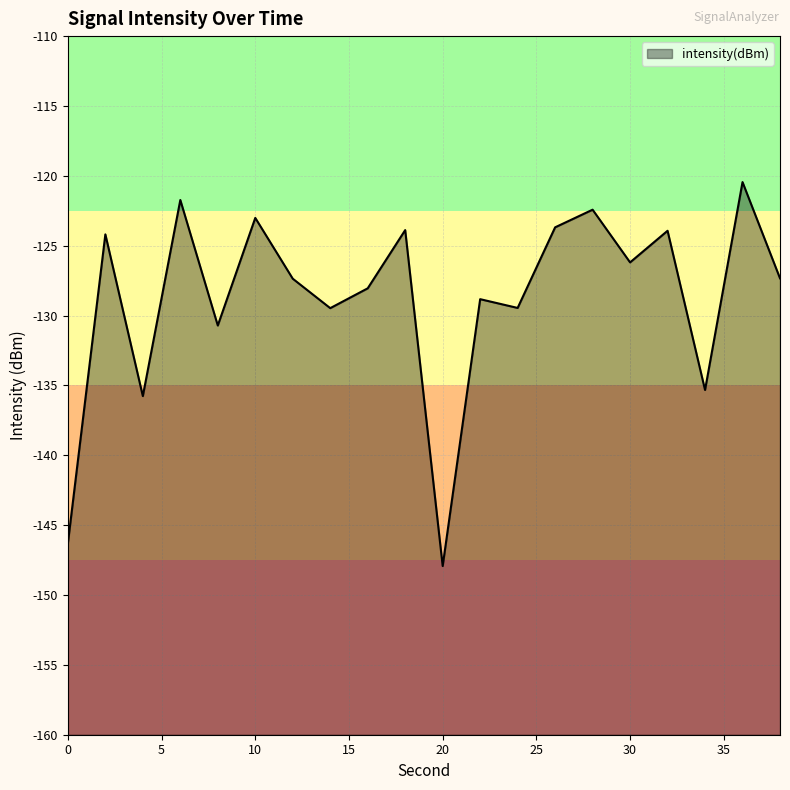

Reading left to right, transcribe all the data shown in this chart.

-146.3	-124.2	-135.8	-121.7	-130.7	-123.0	-127.4	-129.5	-128.1	-123.9	-147.9	-128.8	-129.5	-123.7	-122.4	-126.2	-123.9	-135.3	-120.4	-127.3